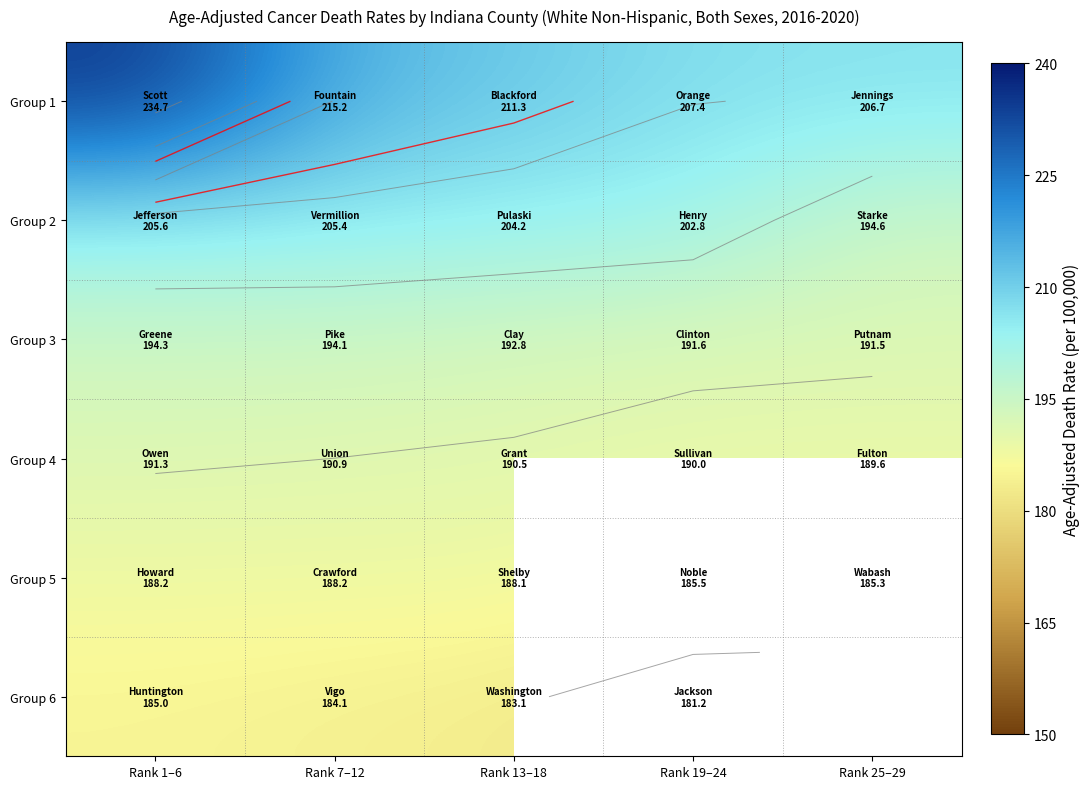

At how many categories does at least one series exceed 186?

5